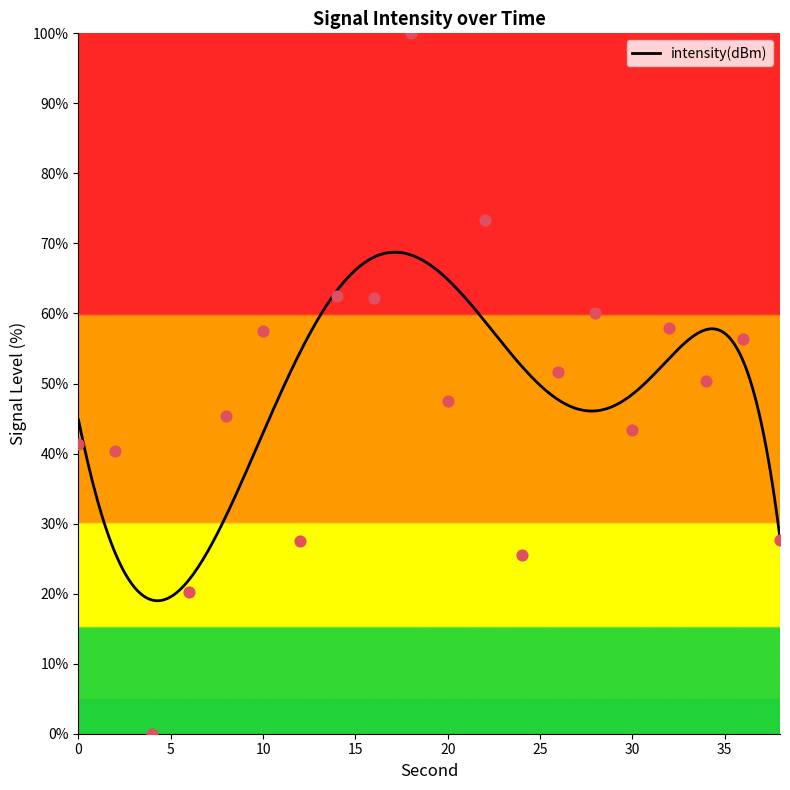

What is the ratio of the value at 8 to the value at 20?

1.0